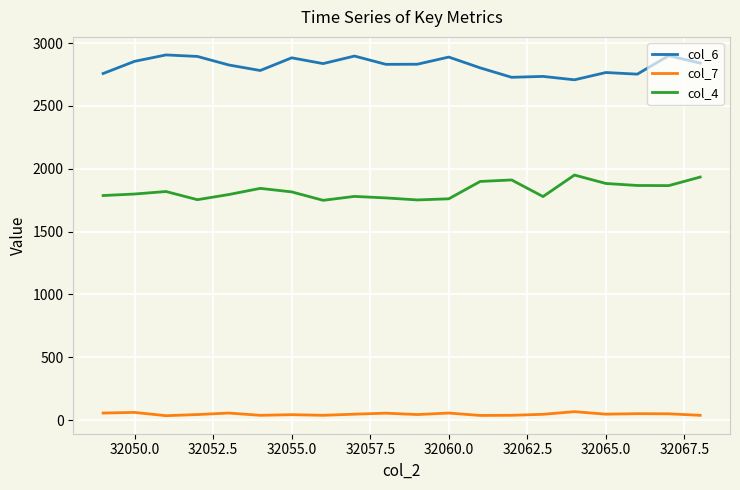

True or false: col_4 and col_7 cross at least once.

False